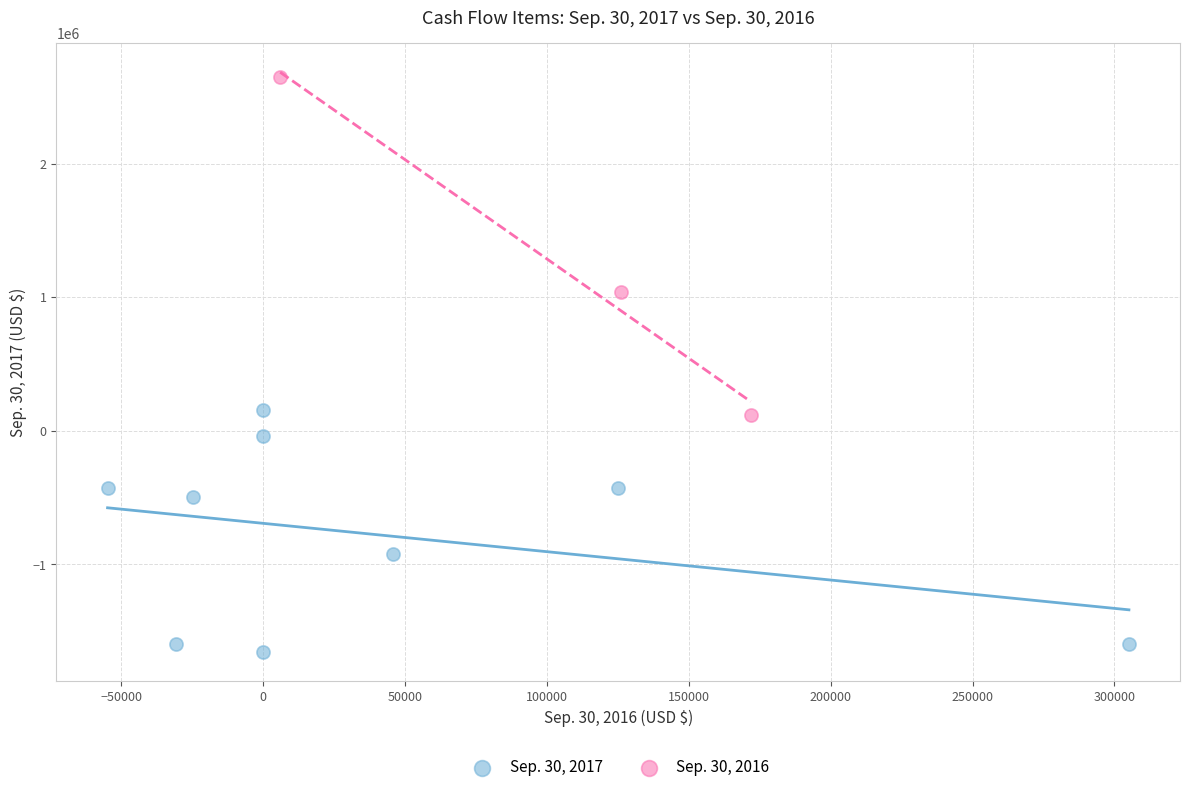

Which series has the widest spread of Y values?

Sep. 30, 2016